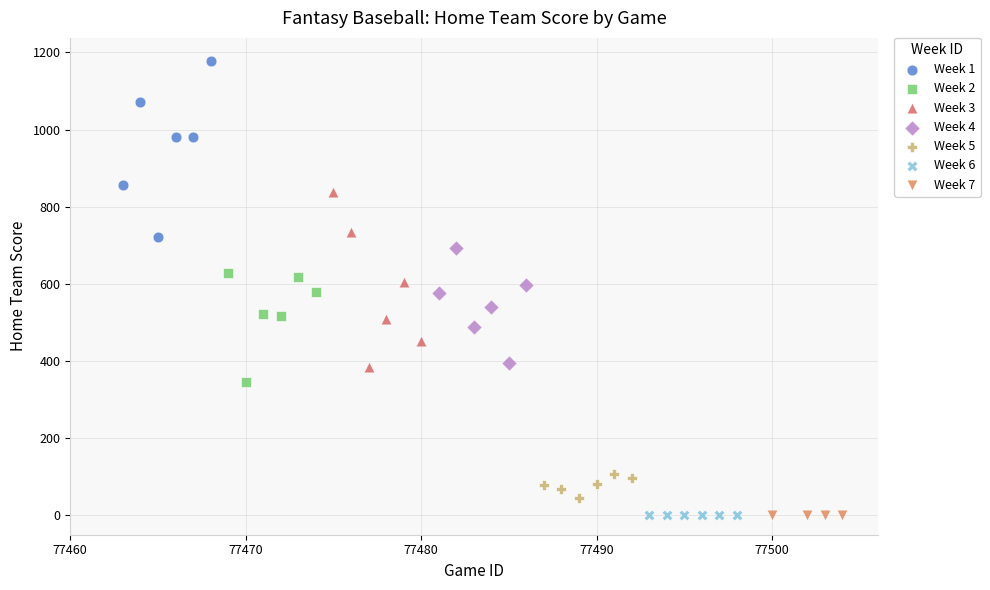

Which series contains the highest Y value?

Week 1